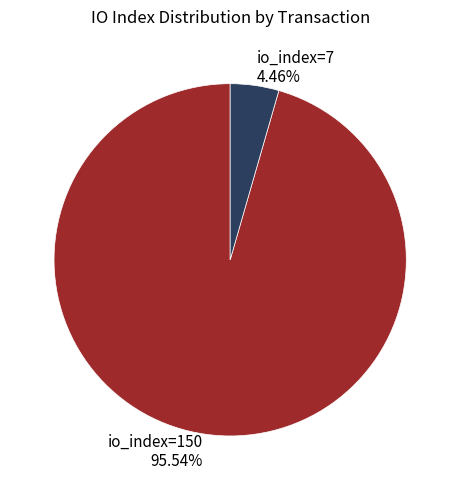

To the nearest percent, what percentage of the pie is io_index=150?

96%